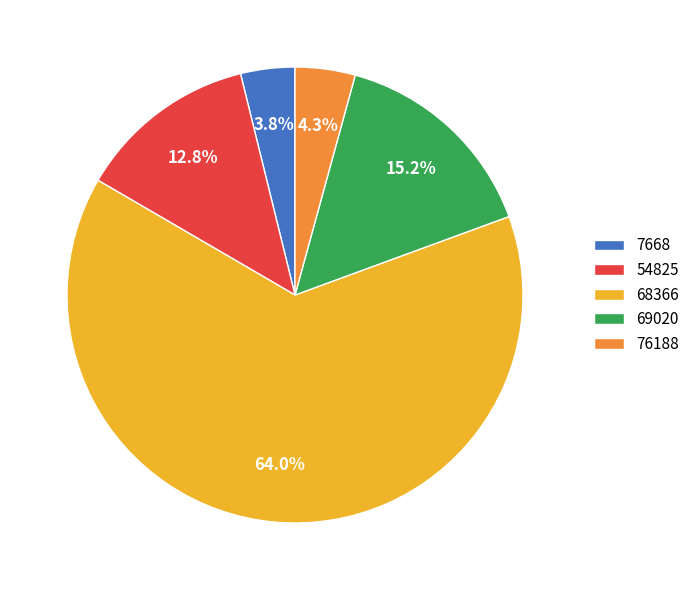

Count the number of slices in the pie.

5